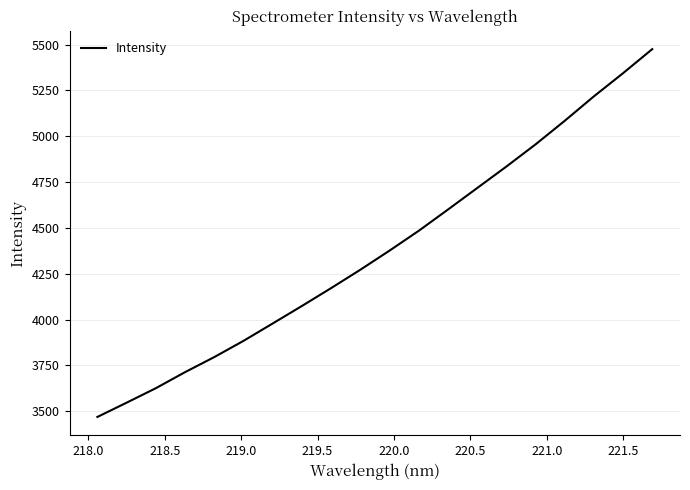

What is the minimum value shown in the chart?

3469.1